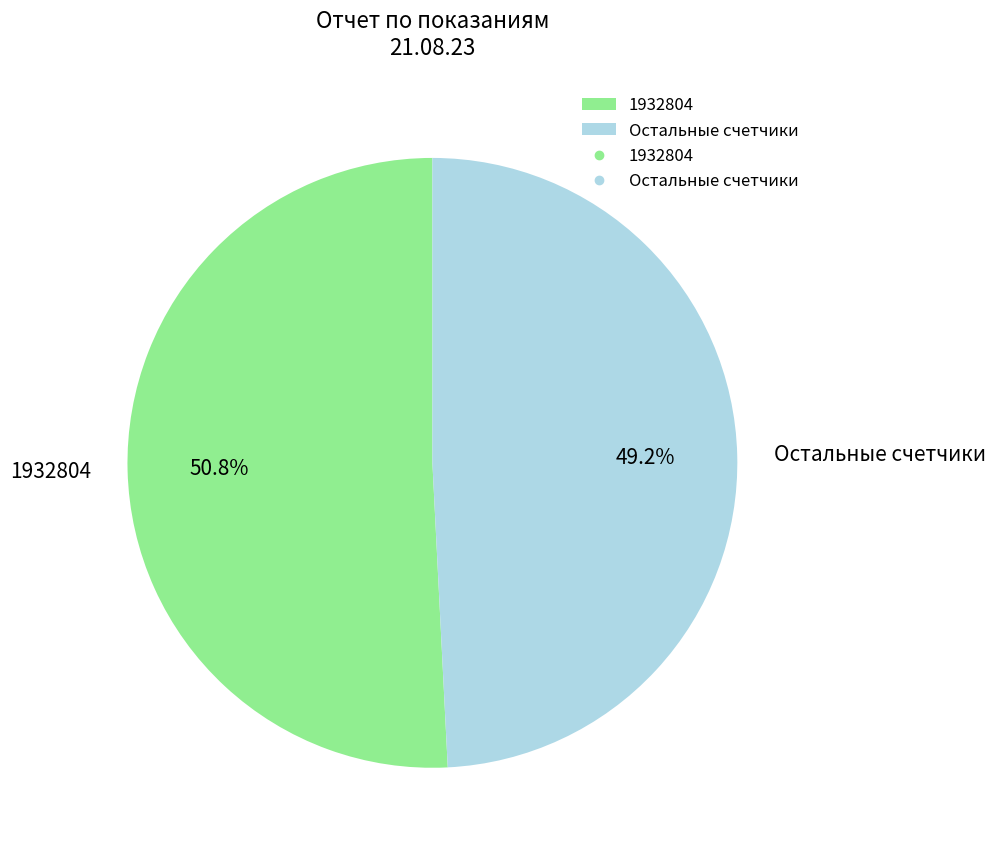

What percentage is NOT represented by Остальные счетчики?

50.8%